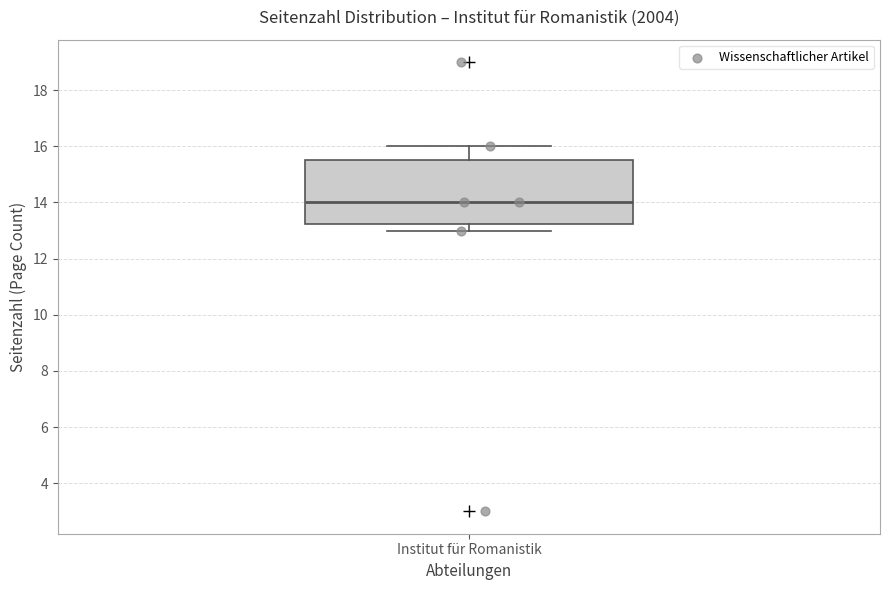

Transcribe this box plot: give where the median line is, the range the box spans, and where the two whiskers end, as read against the y-axis. The values are not printed on the chart, so give them approximately, as read against the axis.

median 14.0, box 13.2 to 15.6, whiskers 13.0 to 16.0